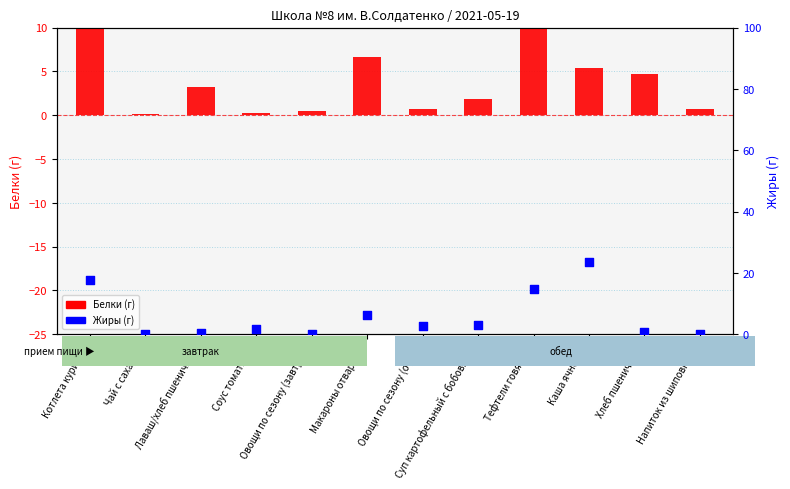

What are all the series names shown in the legend?

Белки (г), Жиры (г)